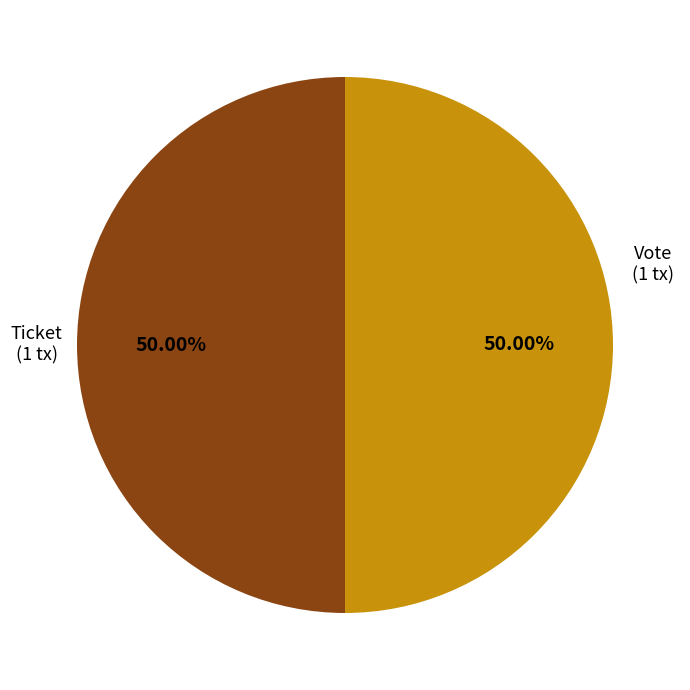

How many slices are in this pie chart?

2